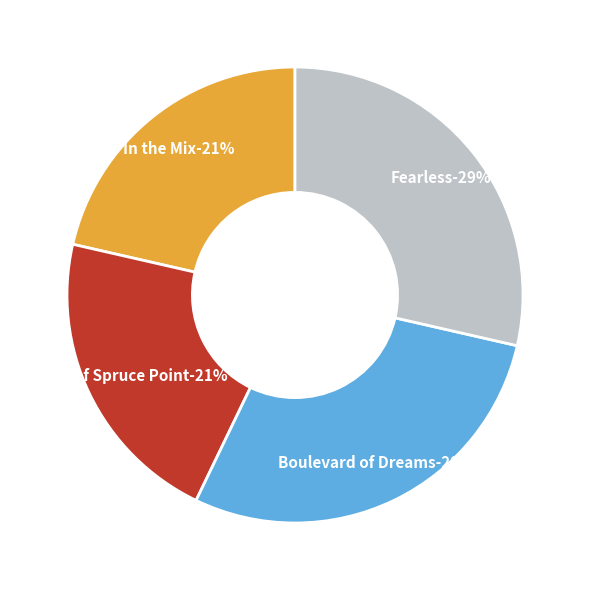

To the nearest percent, what portion does Ghost of Spruce Point represent?

21%